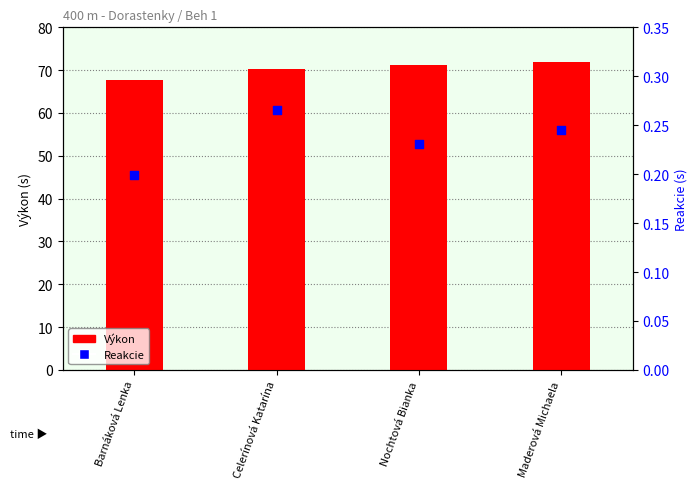

Which series contains the highest Y value?

Výkon